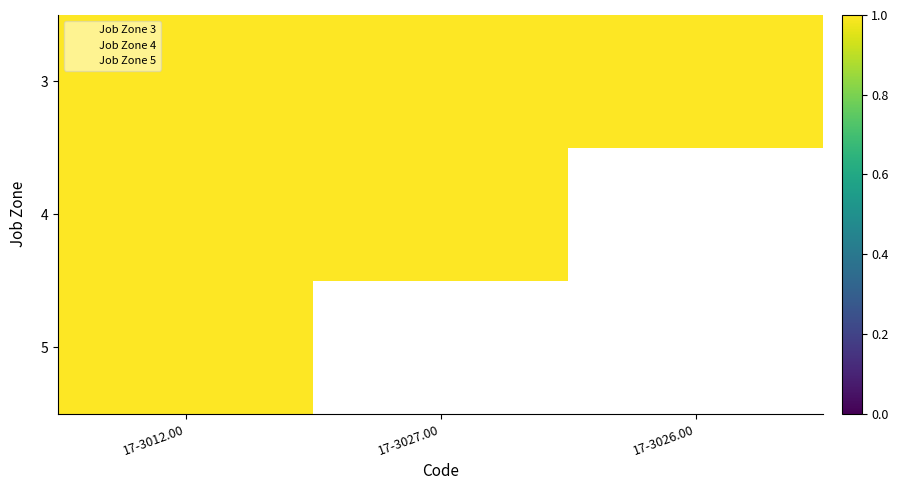

Reading left to right, extract all data points from this chart.

3: 0=1	1=1	2=1
4: 0=1	1=1	2=0
5: 0=1	1=0	2=0